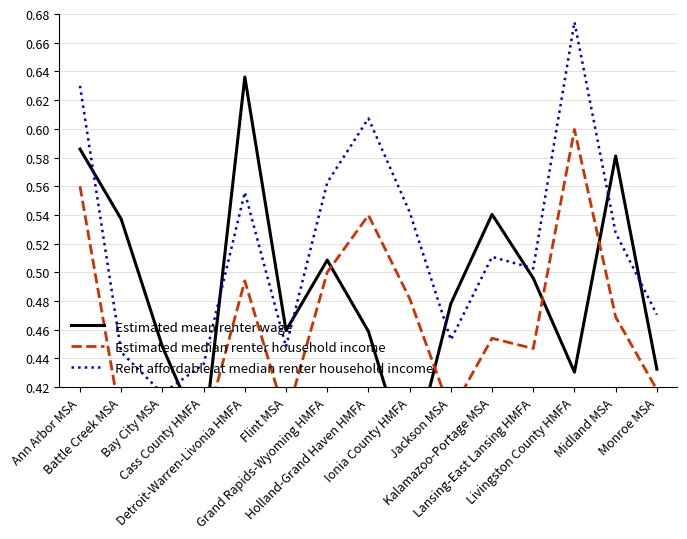

How many lines are shown in the chart?

3